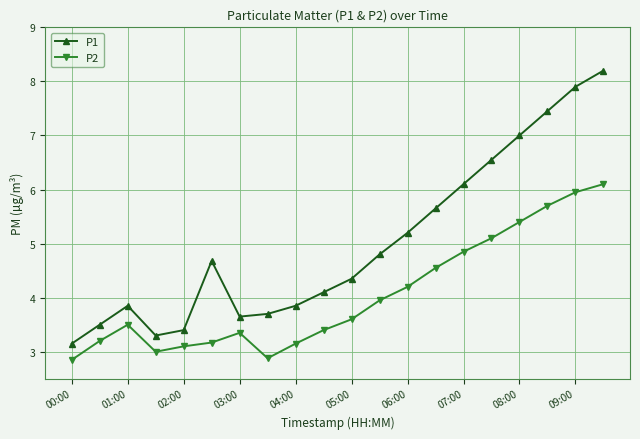

True or false: P1 has more than 1 interior local peaks.

True